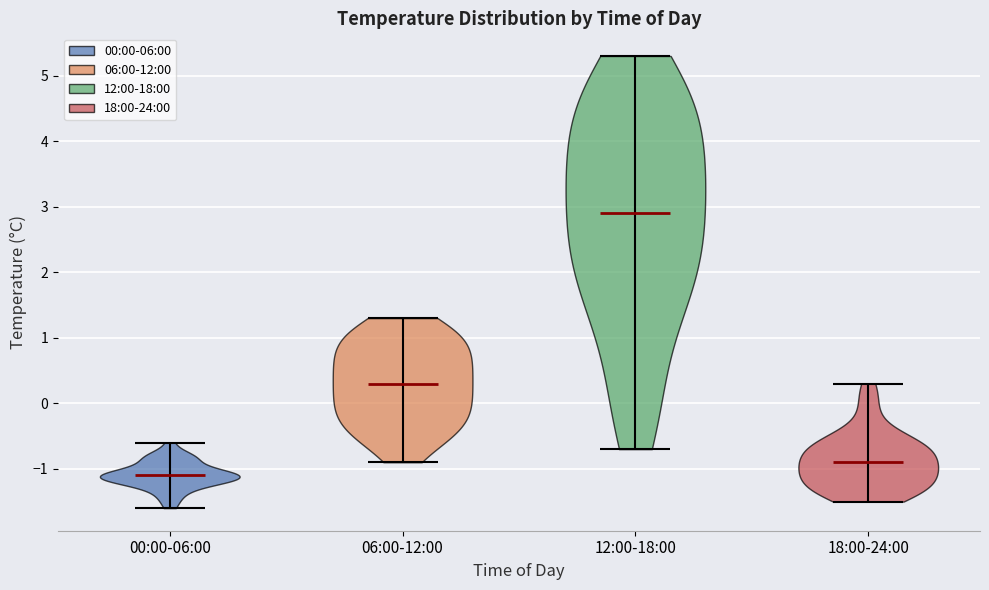

Reading left to right, read every violin against the y-axis: where its median line is, and the lowest and highest points it reaches. The values are not printed on the chart, so give them approximately, as read against the axis.

00:00-06:00: median line -1.1, lowest point -1.6, highest point -0.6
06:00-12:00: median line 0.3, lowest point -0.9, highest point 1.3
12:00-18:00: median line 2.9, lowest point -0.7, highest point 5.3
18:00-24:00: median line -0.9, lowest point -1.5, highest point 0.3